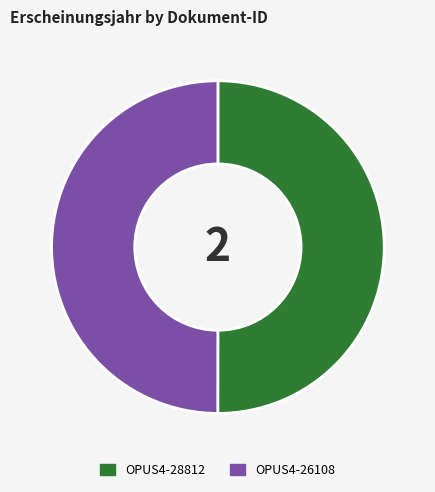

Is it true that OPUS4-26108 is 50% of the pie?

True